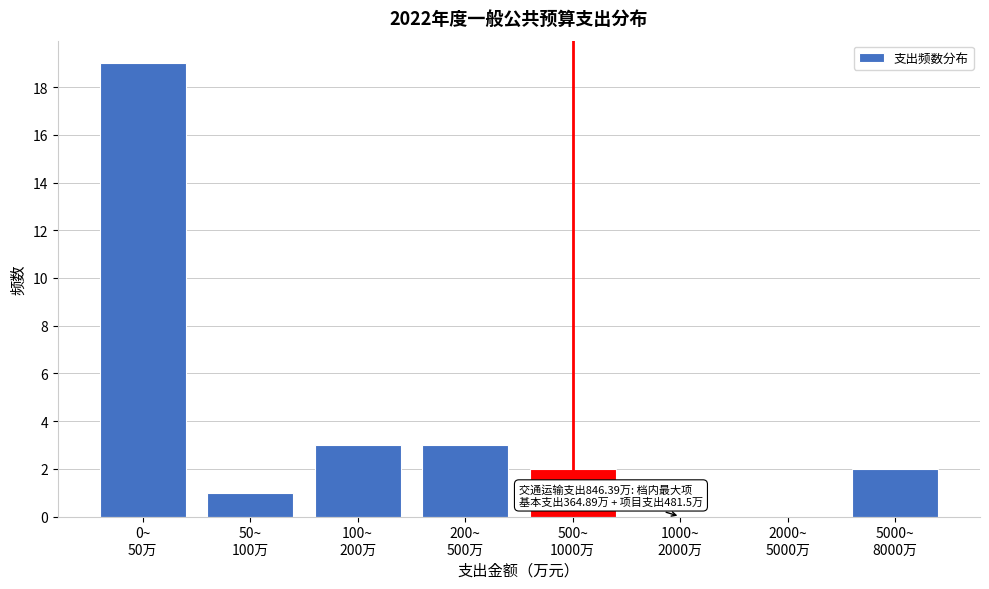

What is the sum of all values?

30